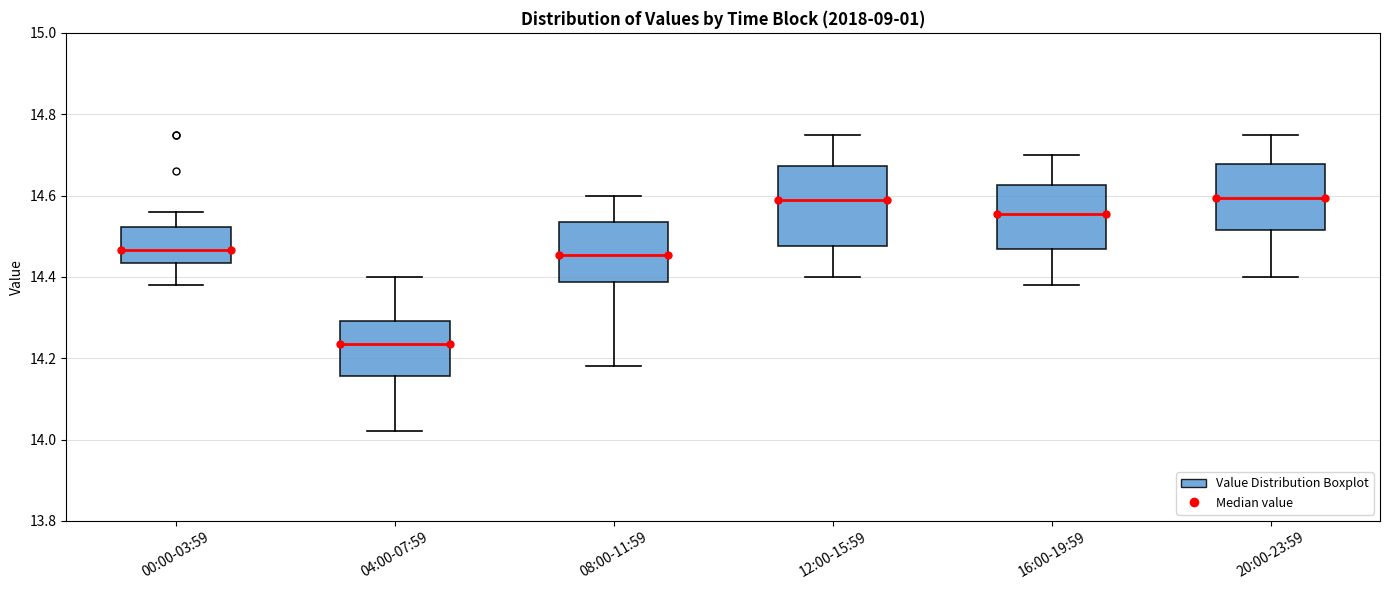

Where does the upper whisker of the box for 00:00-03:59 end on the y-axis? The values are not printed on the chart, so give them approximately, as read against the axis.

14.56